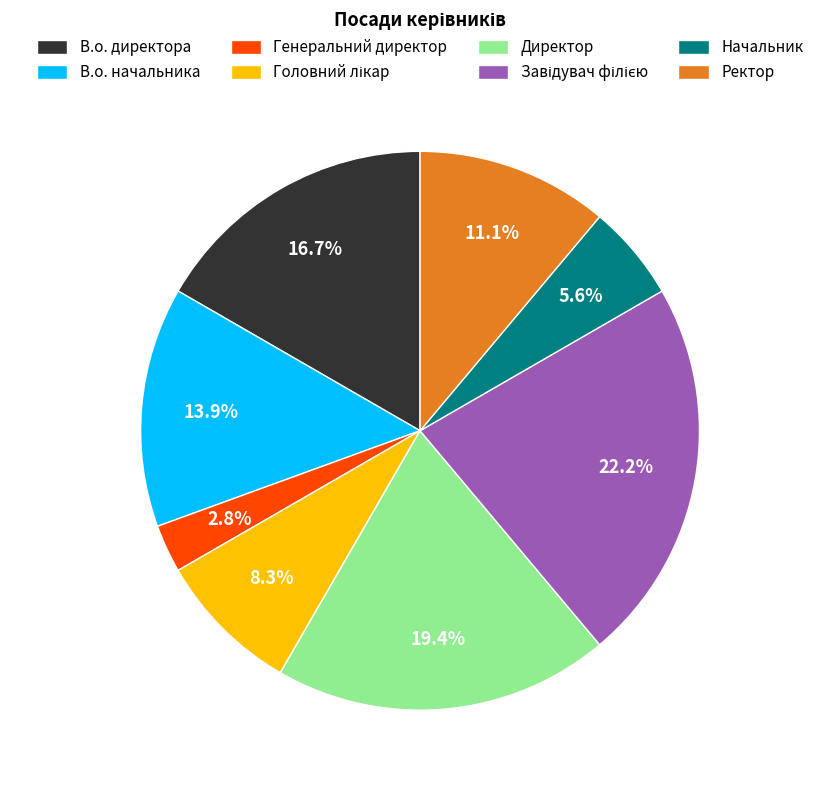

Does any single category account for the majority?

No